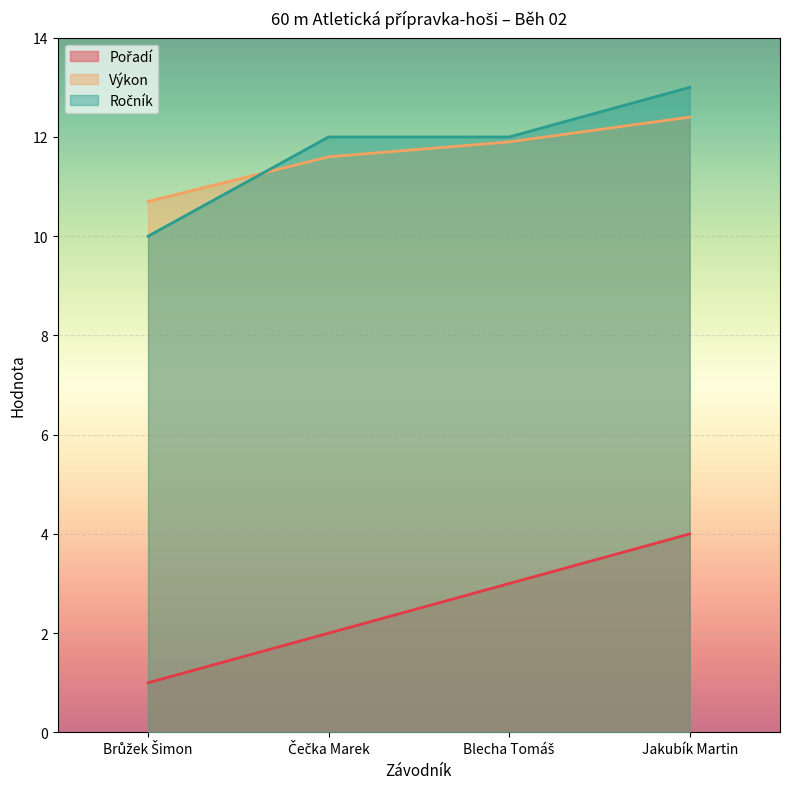

How many times do Výkon and Ročník cross each other?

1